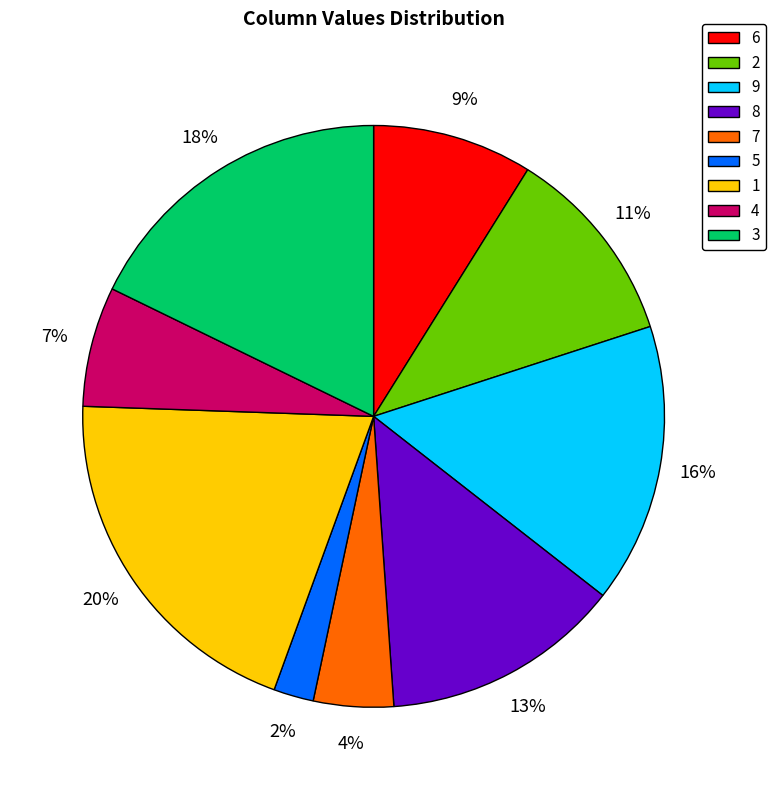

Is it true that 9 is 1% of the pie?

False